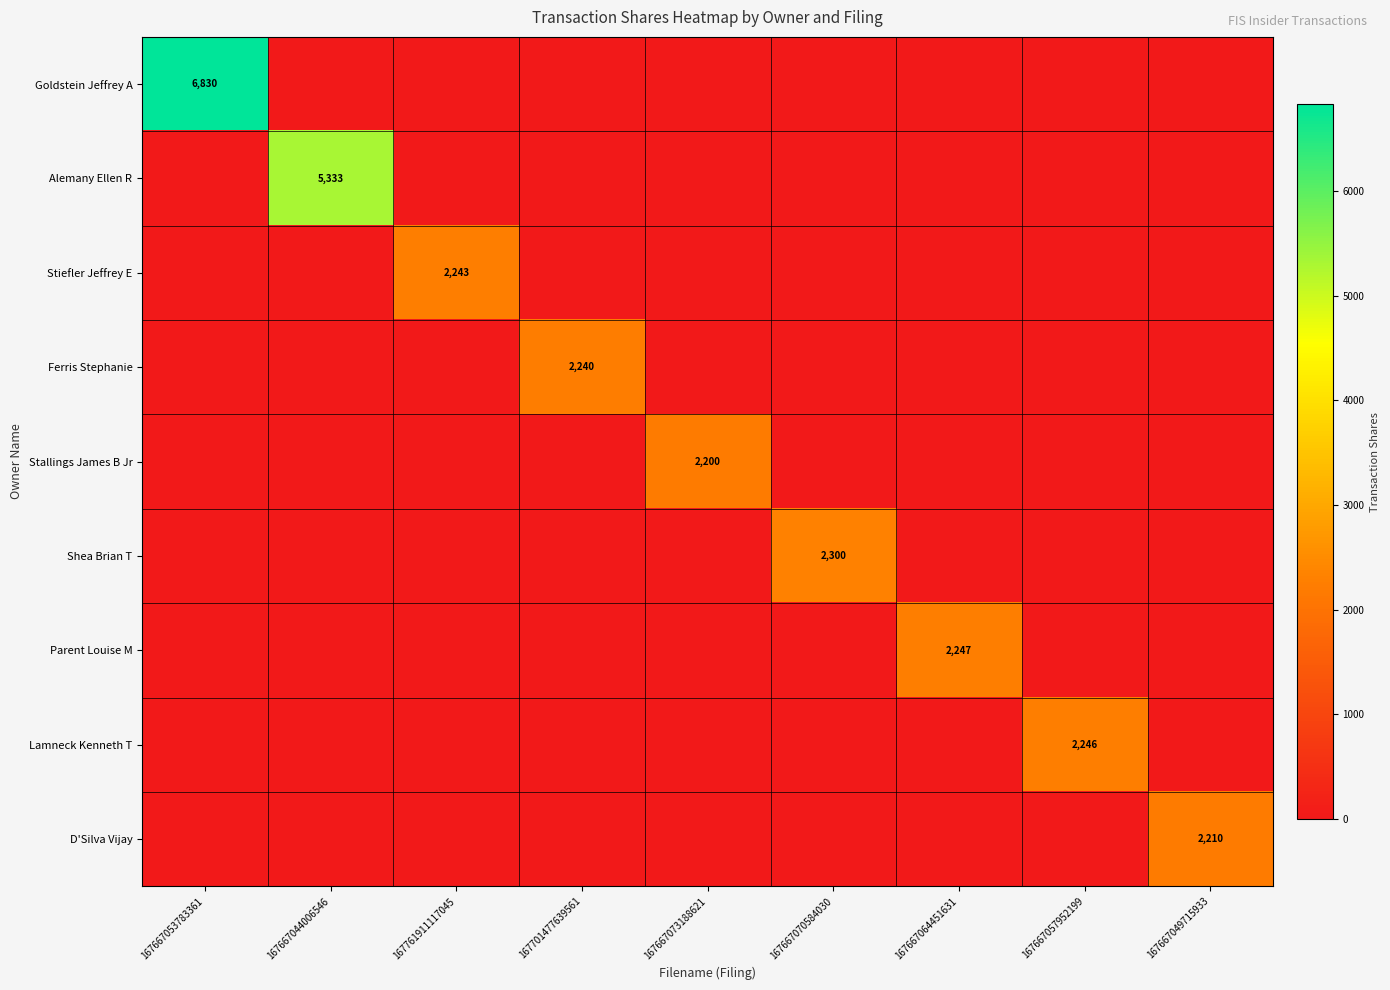

What is the sum of all Goldstein Jeffrey A values?

6830